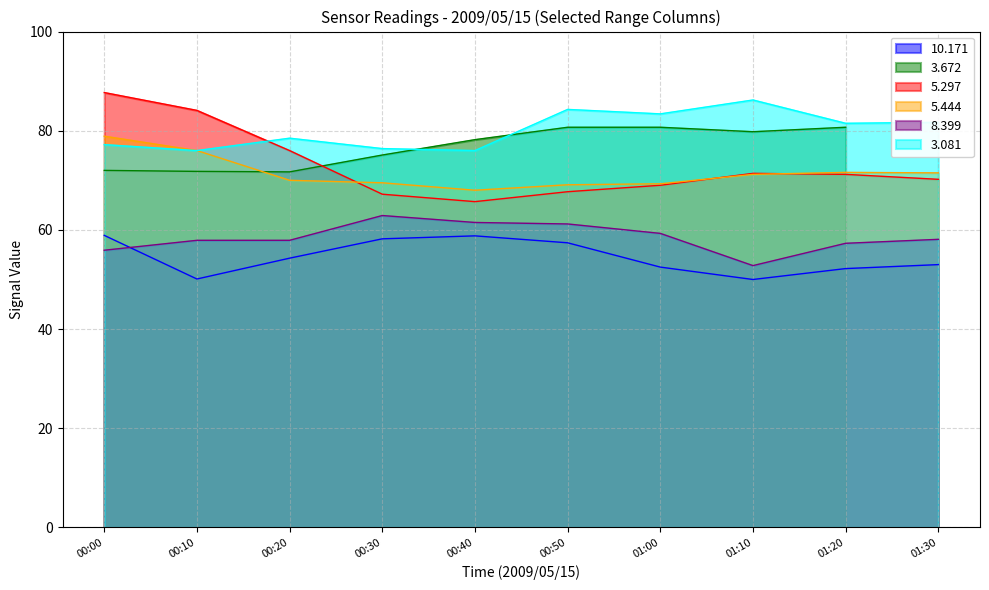

Which series has the largest total across all categories?

3.081